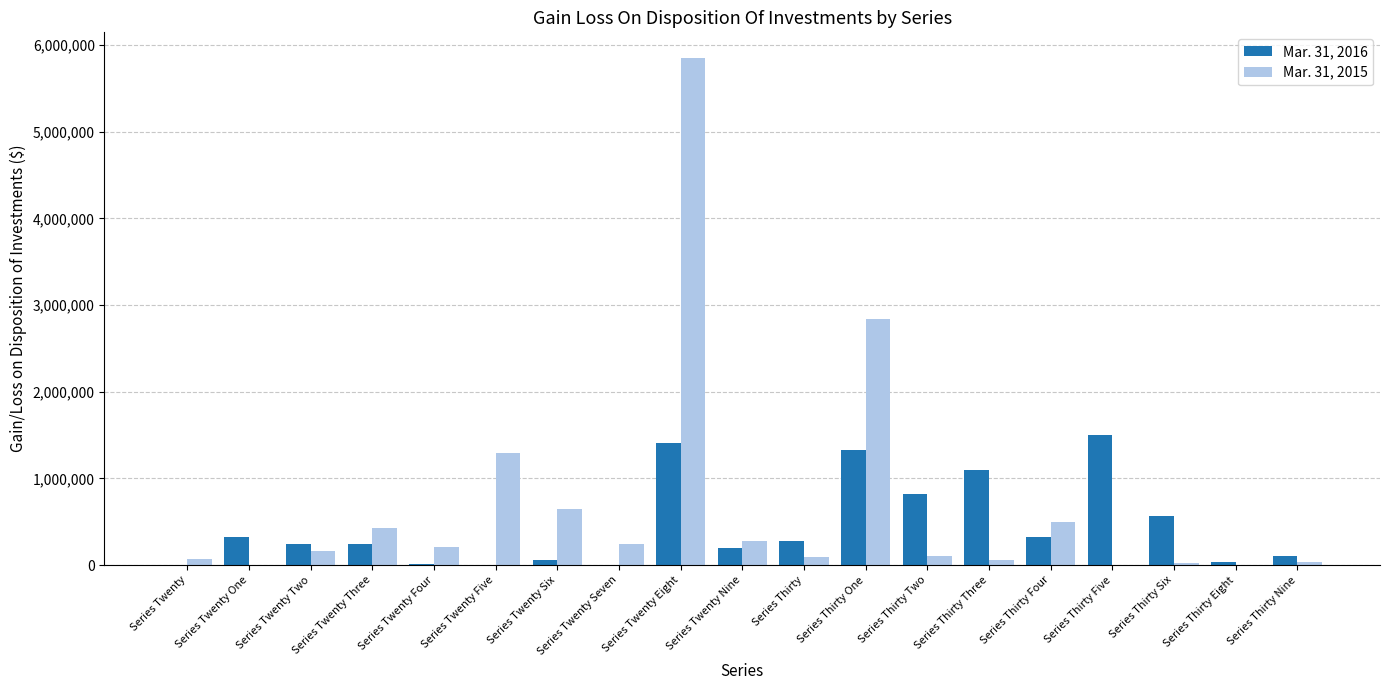

The Mar. 31, 2015 series shows 647125 at Series Twenty Six. True or false?

True